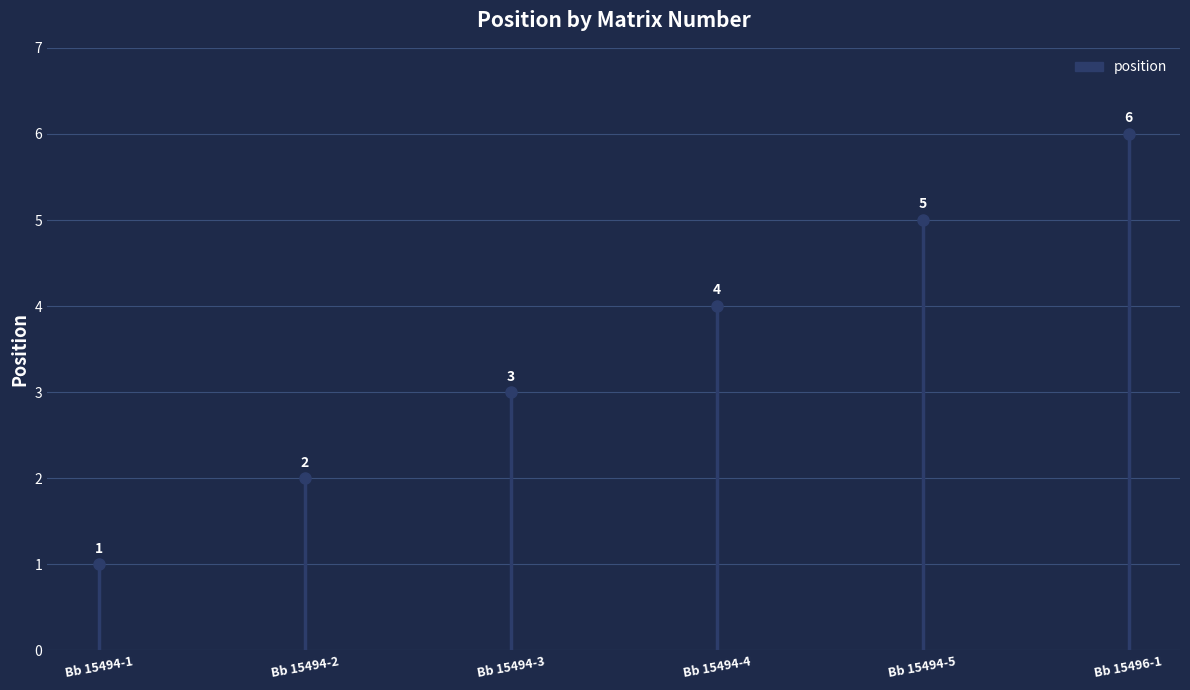

Read the value at Bb 15494-5.

5